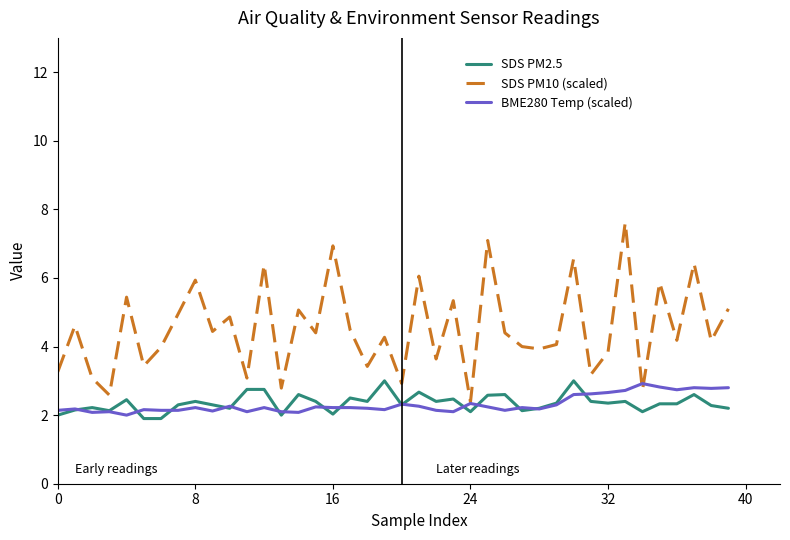

What is the difference between the maximum and minimum values in the SDS PM2.5 series?

1.1